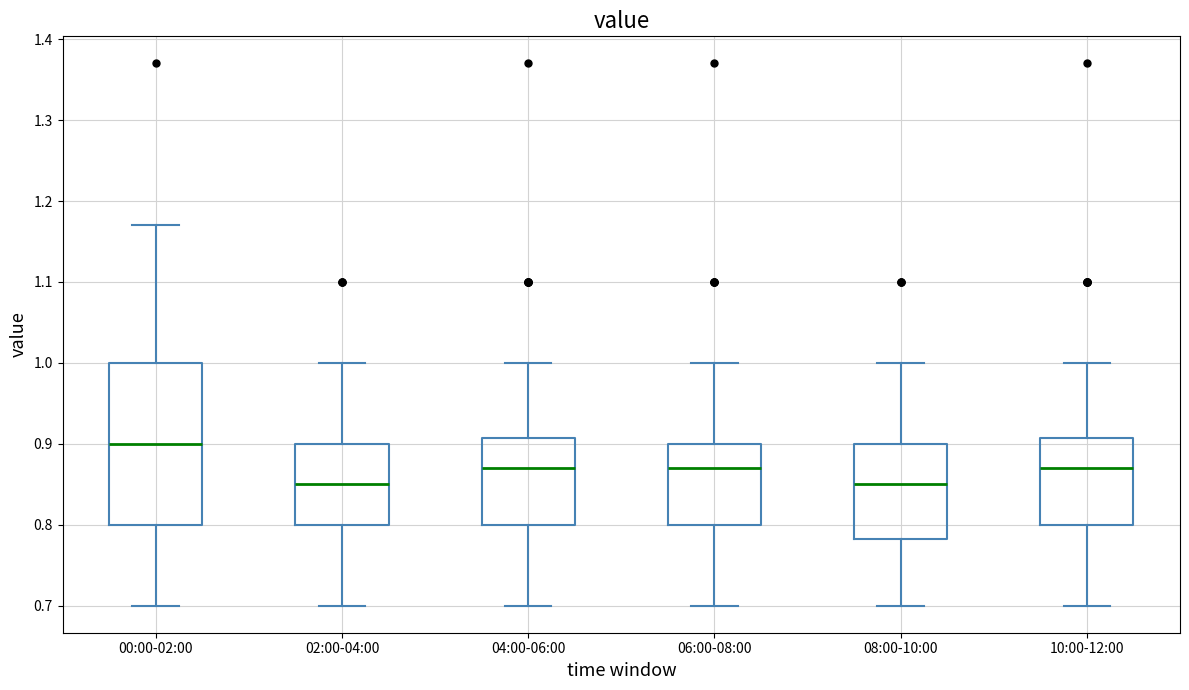

Reading left to right, read every box against the y-axis: the position of its median line, the range the box covers, and the ends of its whiskers. The values are not printed on the chart, so give them approximately, as read against the axis.

00:00-02:00: median 0.90, box 0.80 to 1.00, whiskers 0.70 to 1.17
02:00-04:00: median 0.85, box 0.80 to 0.90, whiskers 0.70 to 1.00
04:00-06:00: median 0.87, box 0.80 to 0.91, whiskers 0.70 to 1.00
06:00-08:00: median 0.87, box 0.80 to 0.90, whiskers 0.70 to 1.00
08:00-10:00: median 0.85, box 0.78 to 0.90, whiskers 0.70 to 1.00
10:00-12:00: median 0.87, box 0.80 to 0.91, whiskers 0.70 to 1.00